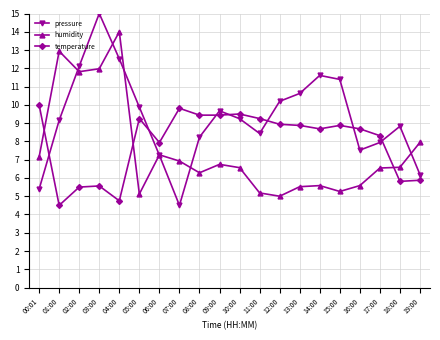

What is the value of the pressure point at the 17th from the left?

7.5